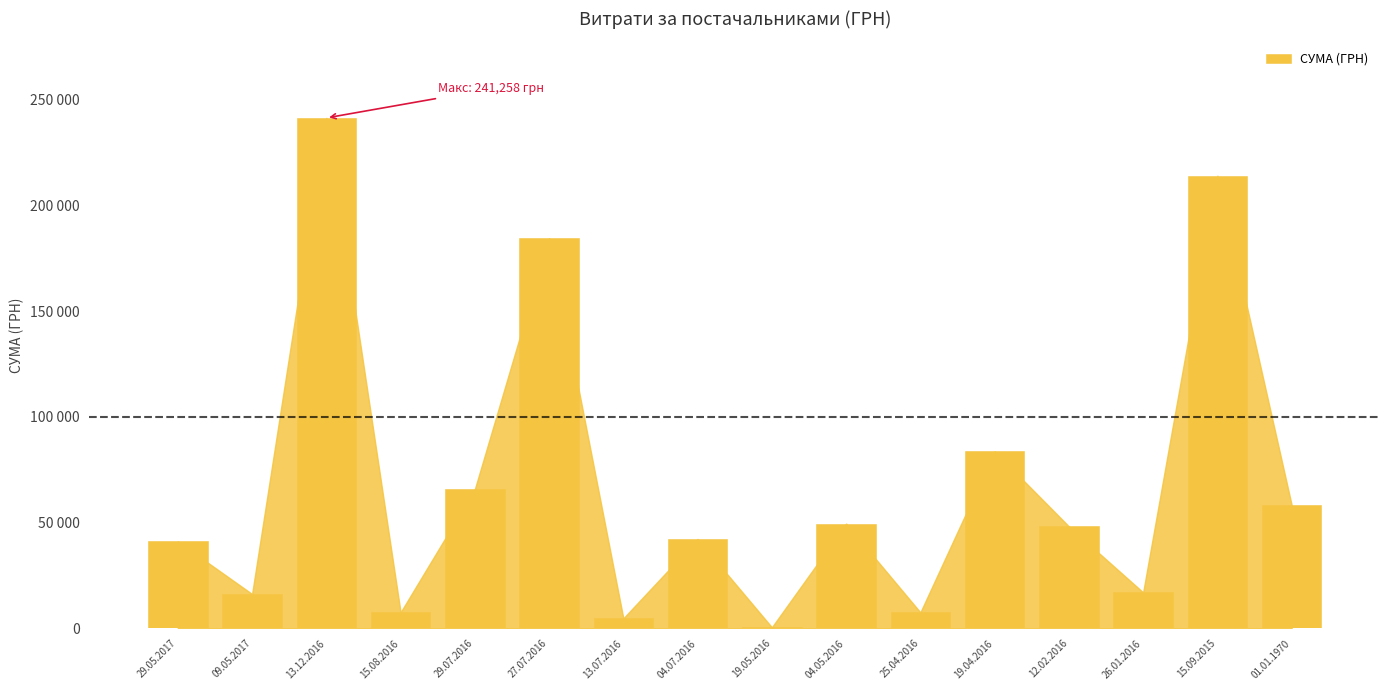

What is the change in value from 15.08.2016 to 15.09.2015?

+206351.0